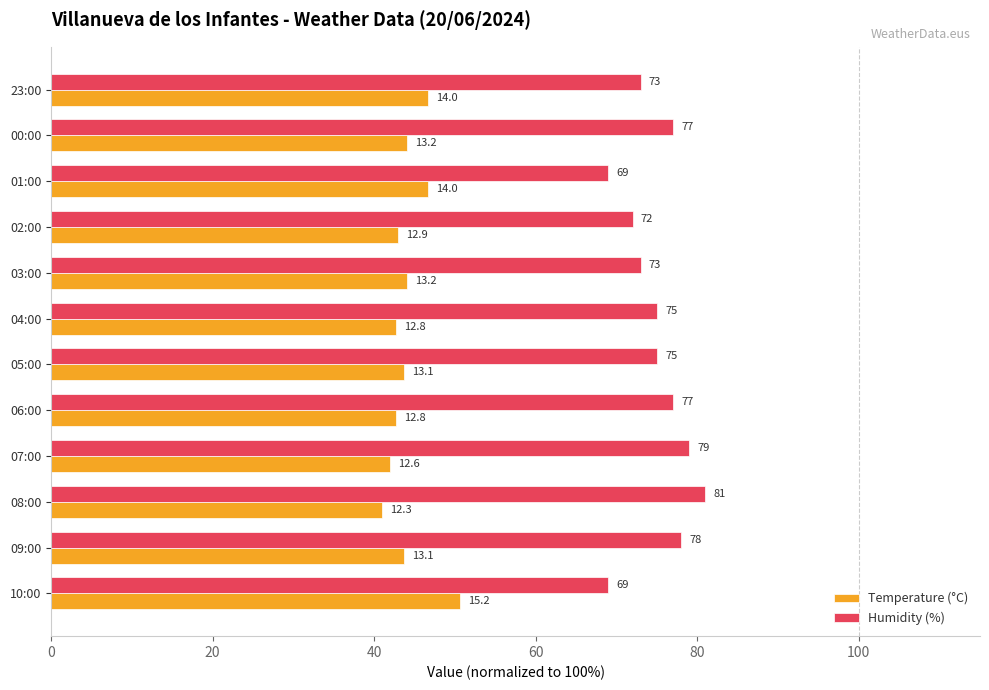

Which series has the widest spread of values?

Humidity (%)